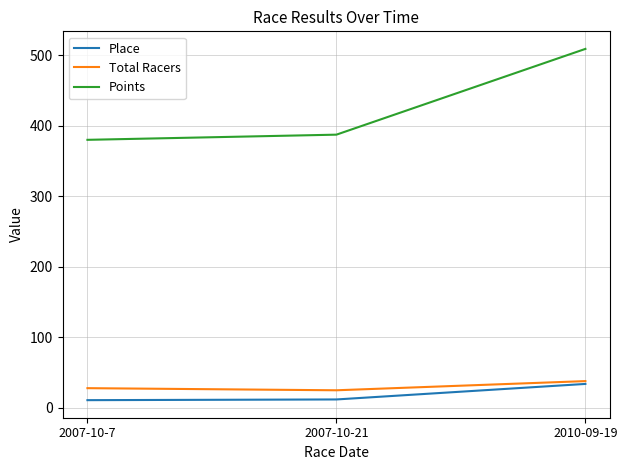

The Points series shows 387.3 at 2007-10-21. True or false?

True